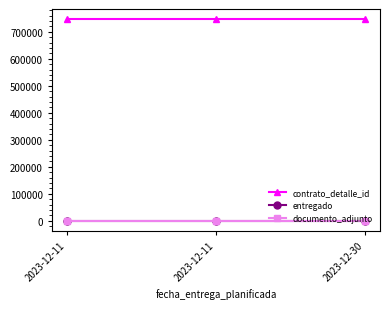

Rank the series at 2023-12-30 from lowest to highest value.

entregado, documento_adjunto, contrato_detalle_id